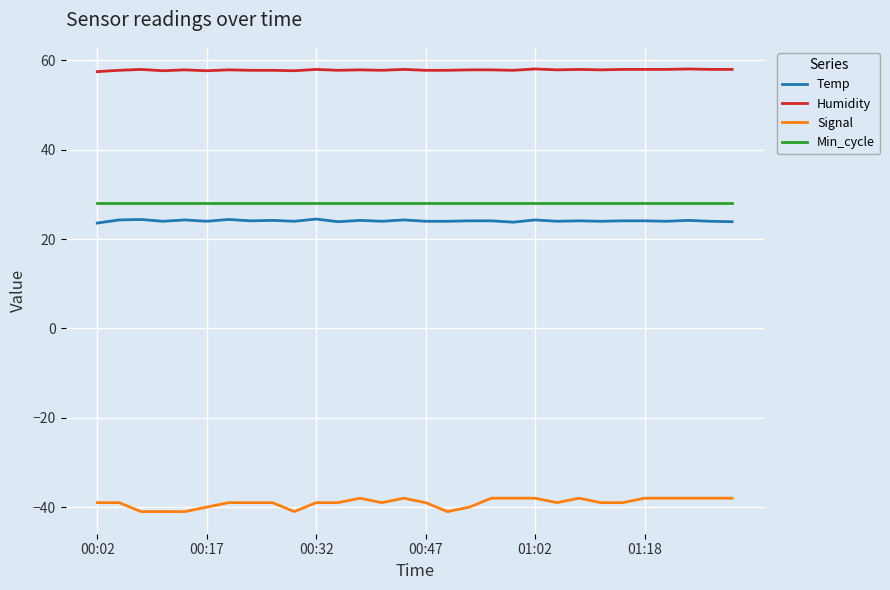

Which series has the largest total across all categories?

Humidity